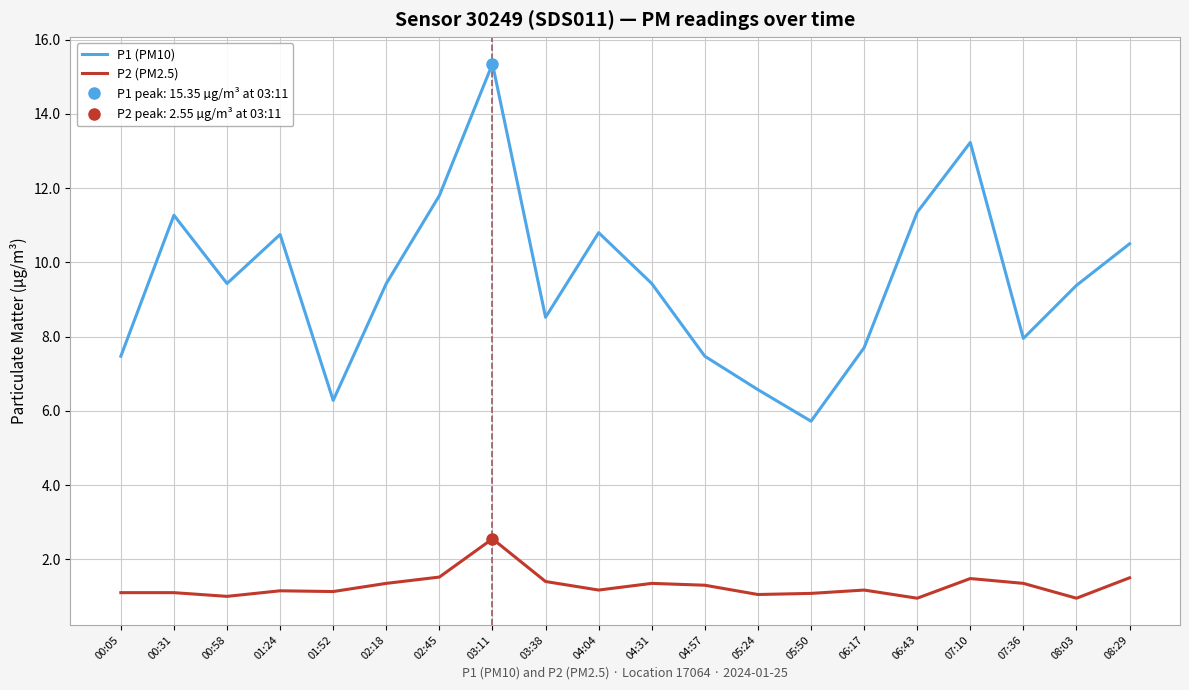

What is the approximate value of P2 (PM2.5) at 07:36?

1.4